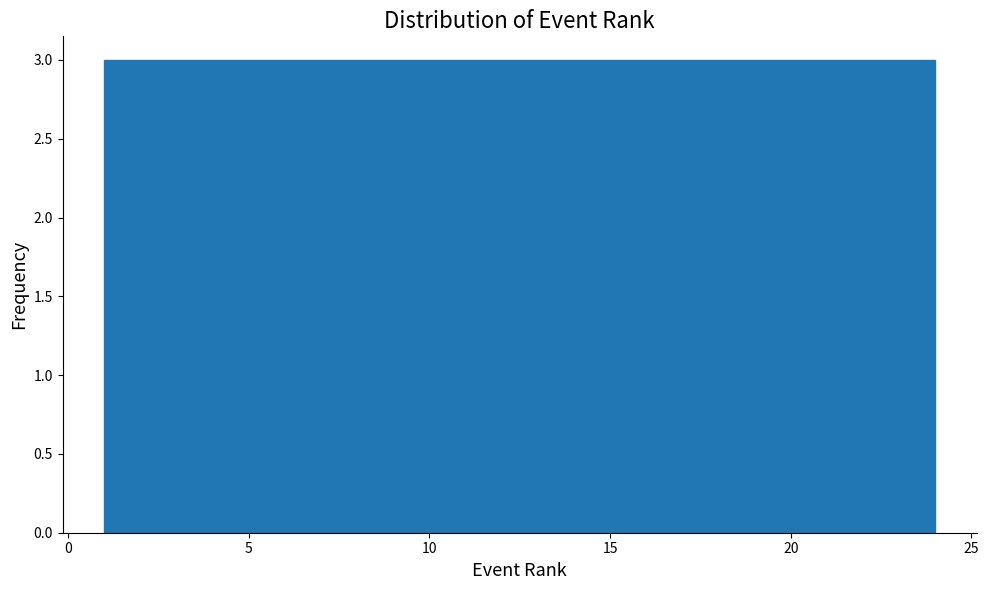

How tall is the bar that spans 21.0 to 24.0 on the x-axis? Neither the bar edges nor the heights are printed on the chart, so give them approximately, as read against the axes.

3